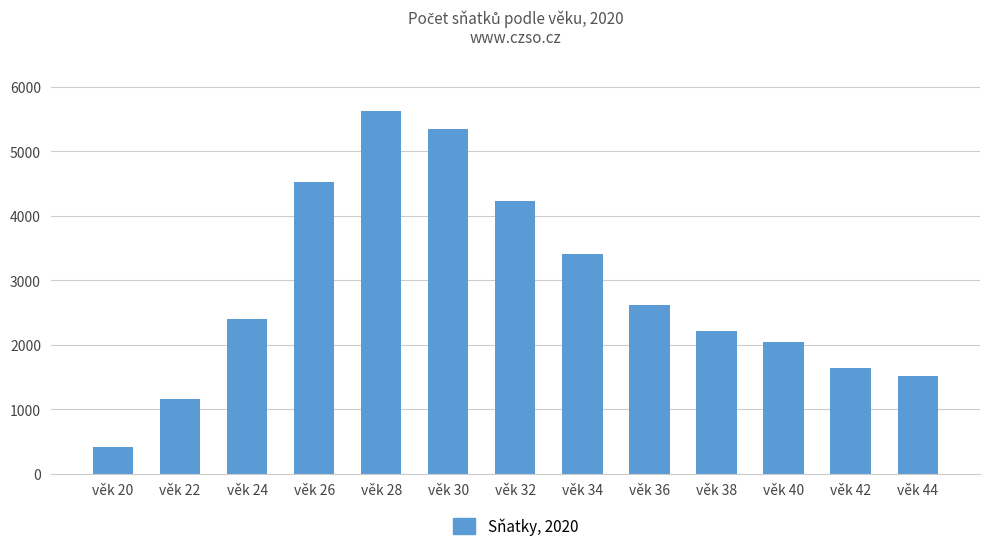

Are the bars grouped side by side (vs. stacked)?

No